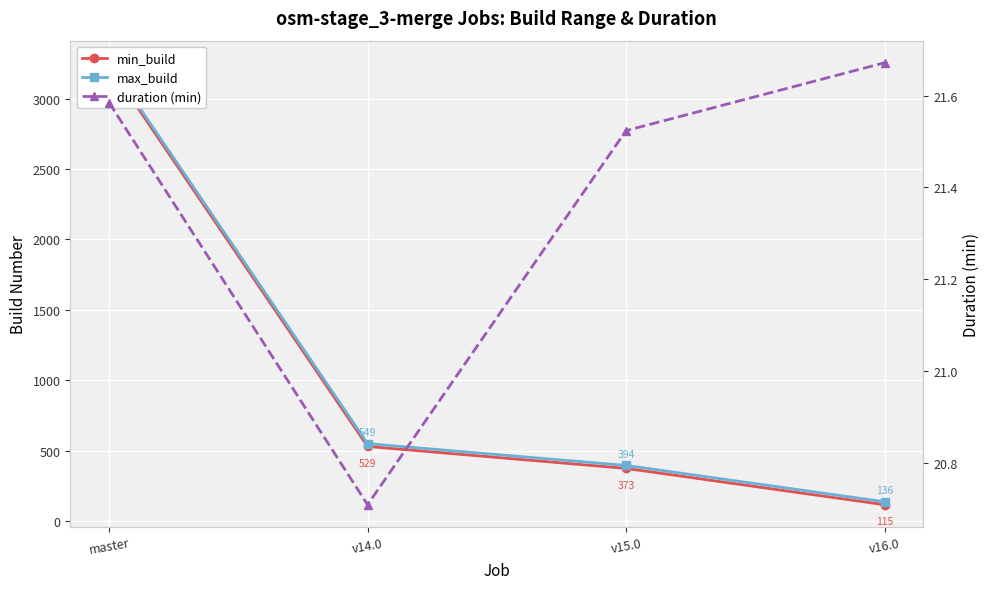

What is the value of the duration (min) point at the 1st from the left?

21.6